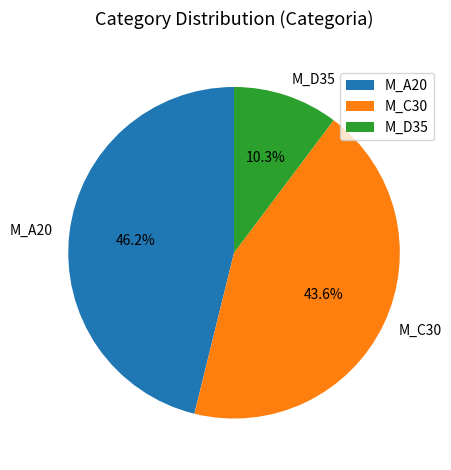

What is the largest slice in the pie chart?

M_A20